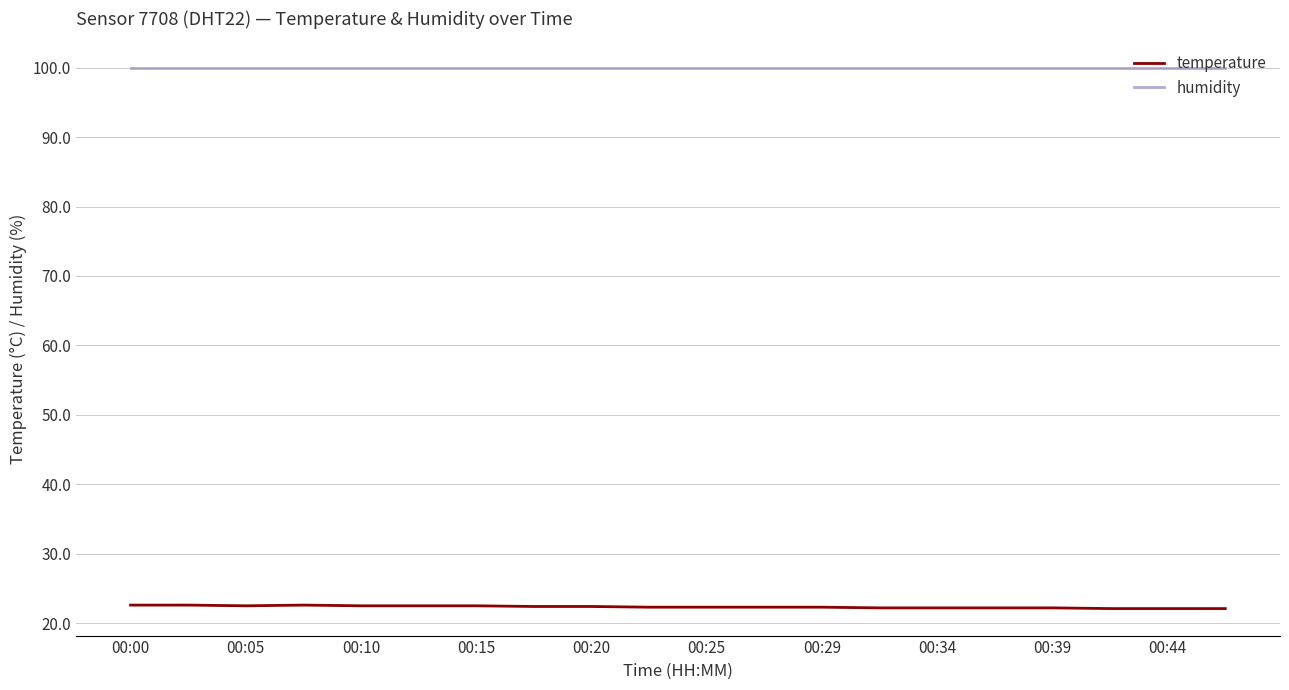

Rank the series by their maximum value, from lowest to highest.

temperature, humidity